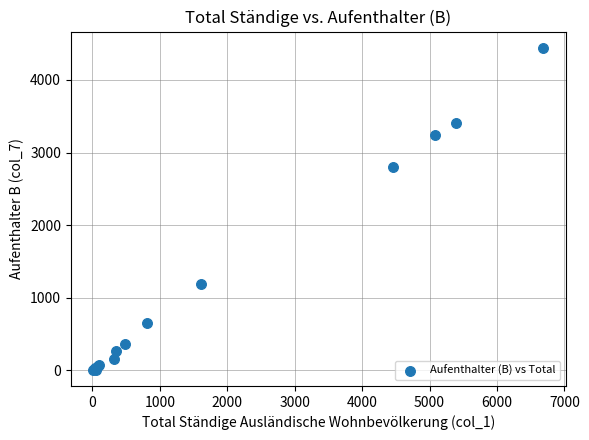

What Y value in the scatter plot is closest to 2226?

2797